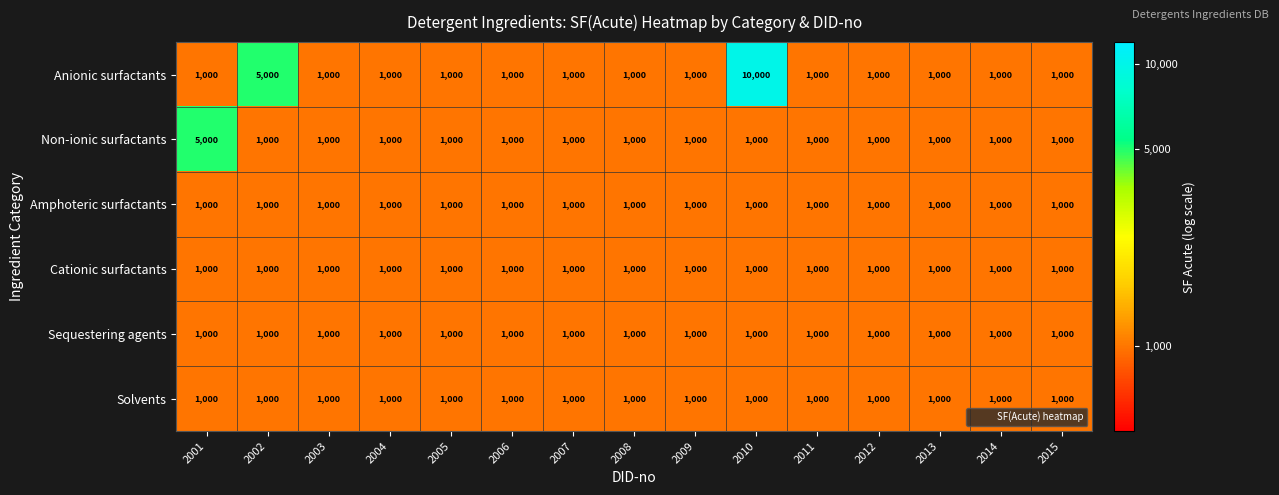

What is the greatest value displayed?

10000